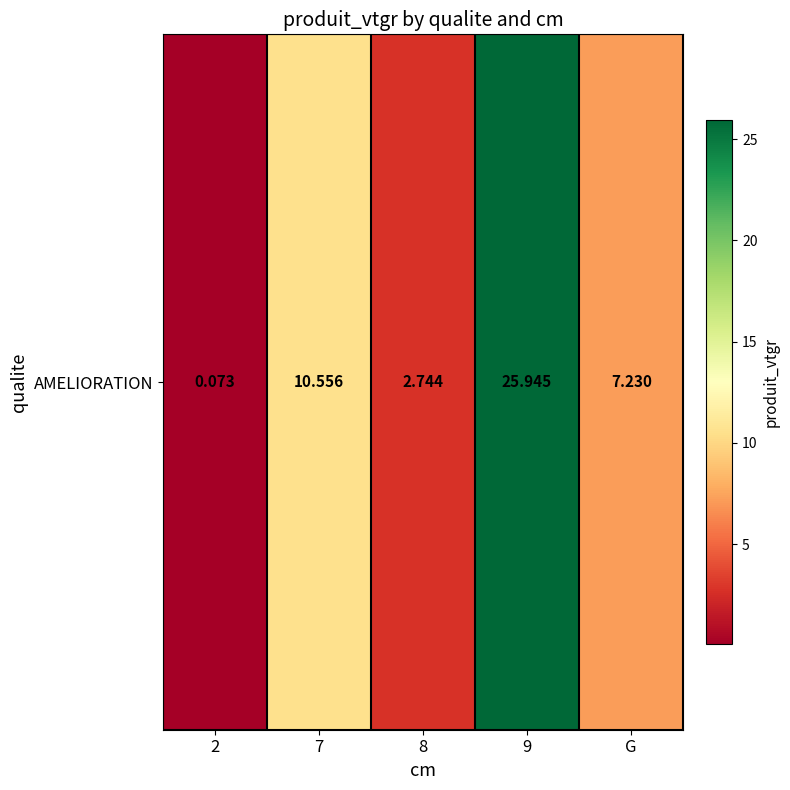

List the labels in order of value, smallest first.

2, 8, G, 7, 9